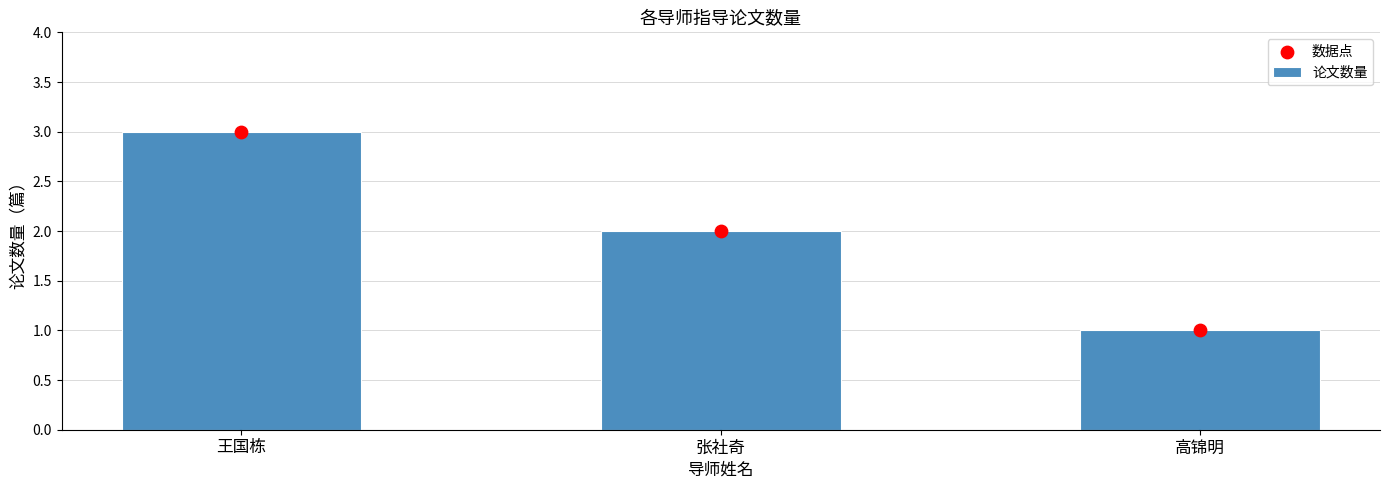

Which series has the largest Y range (max minus min)?

论文数量